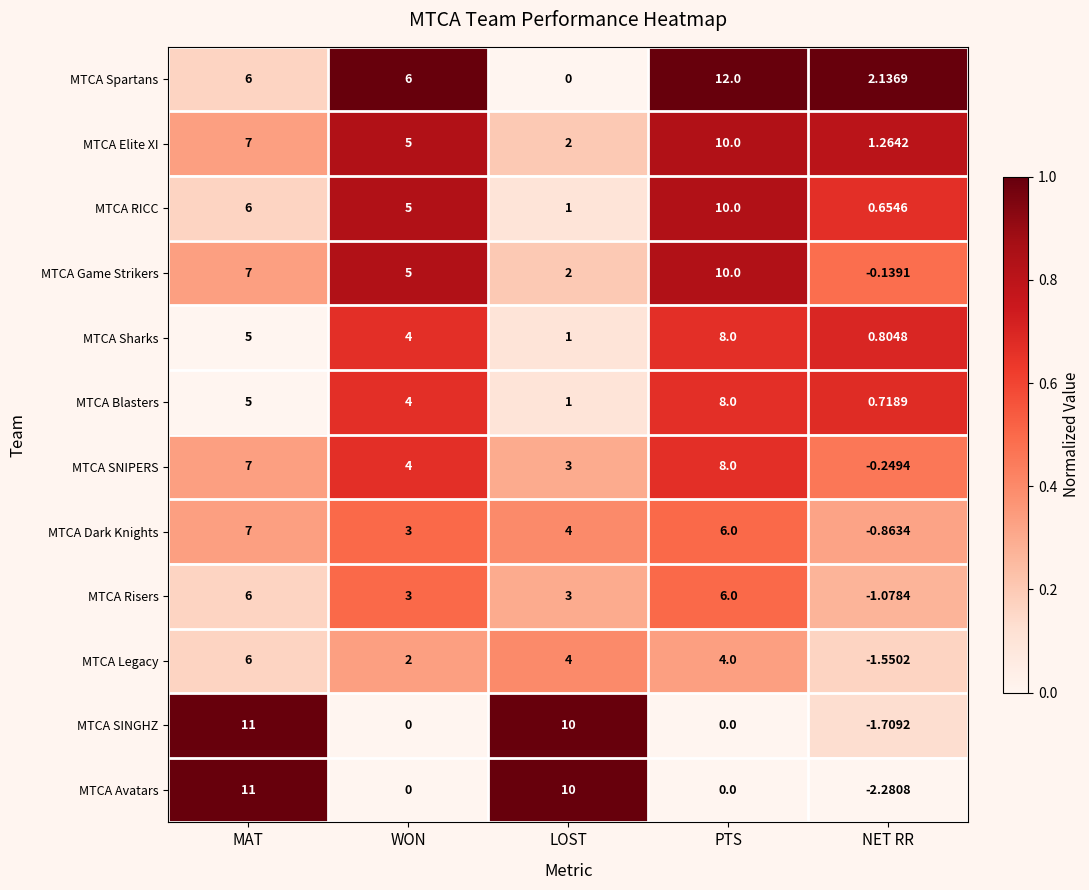

What is the total value across all series at WON?

41.0